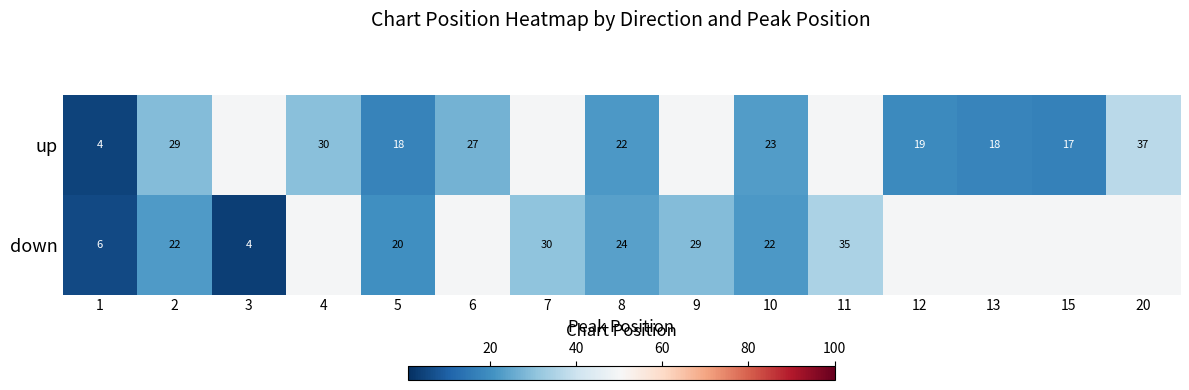

Is it true that down equals 3 at 1?

False